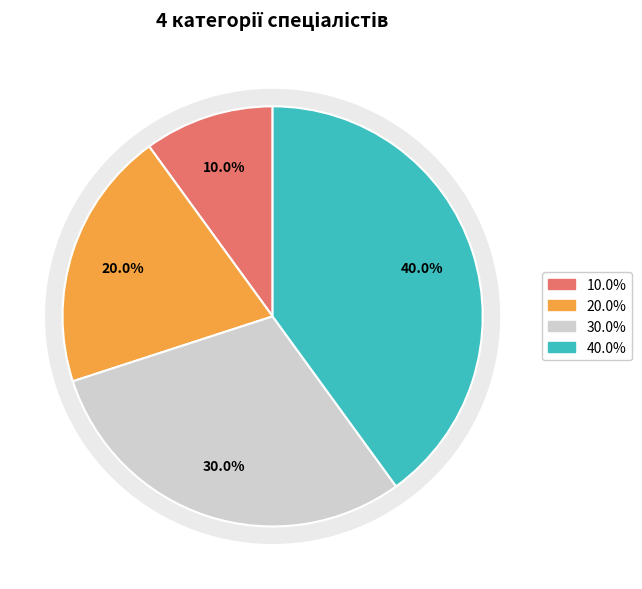

The Спеціаліст slice represents 10% of the pie. True or false?

True